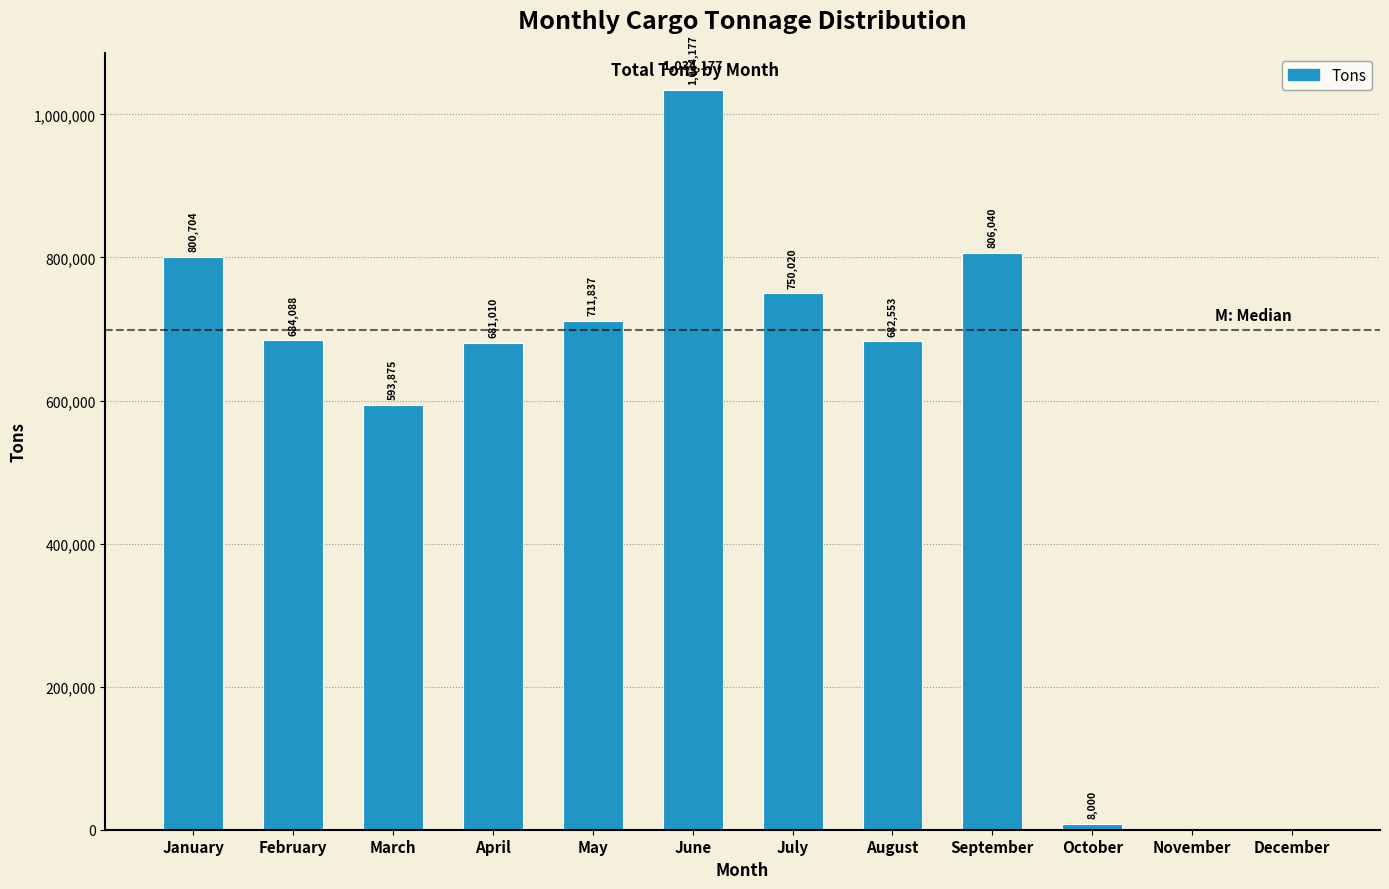

Reading left to right, list all the values displayed in this chart.

January=800704	February=684088	March=593875	April=681010	May=711837	June=1034177	July=750020	August=682553	September=806040	October=8000	November=0	December=0